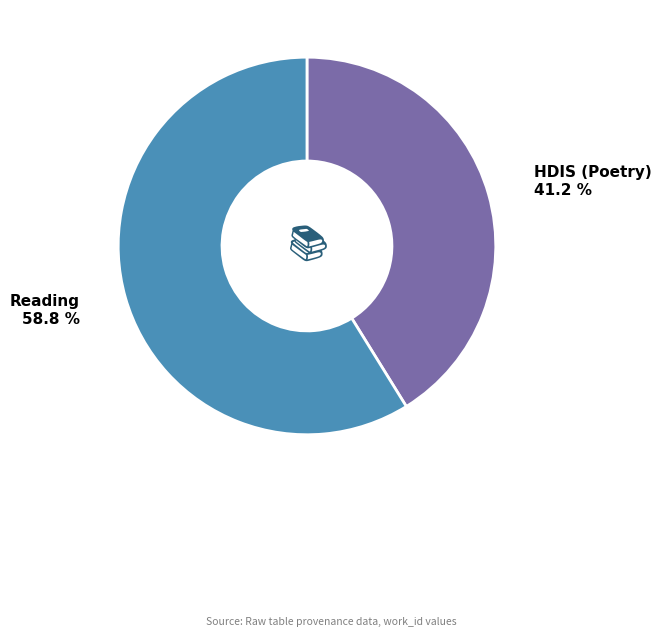

Count the number of slices in the pie.

2